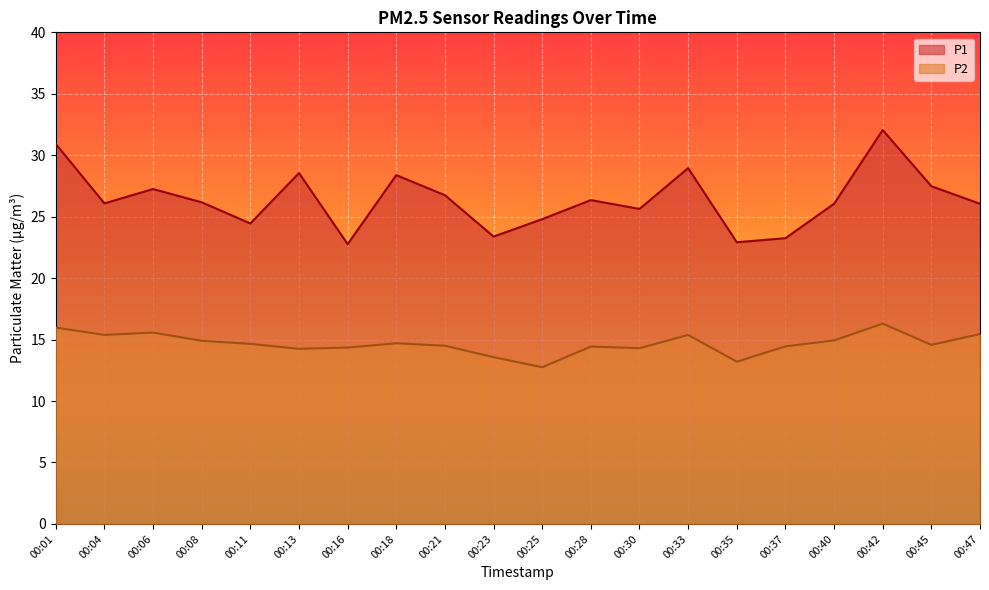

What is the average value of the P1 series?

26.4